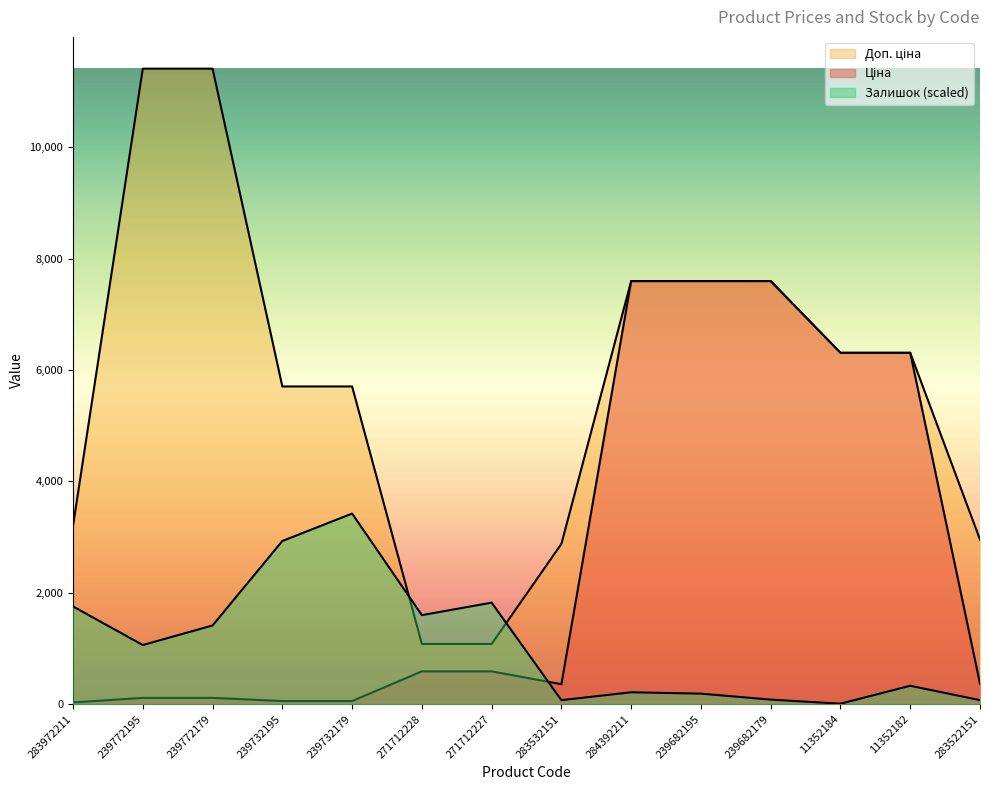

True or false: Доп. ціна and Ціна cross at least once.

False